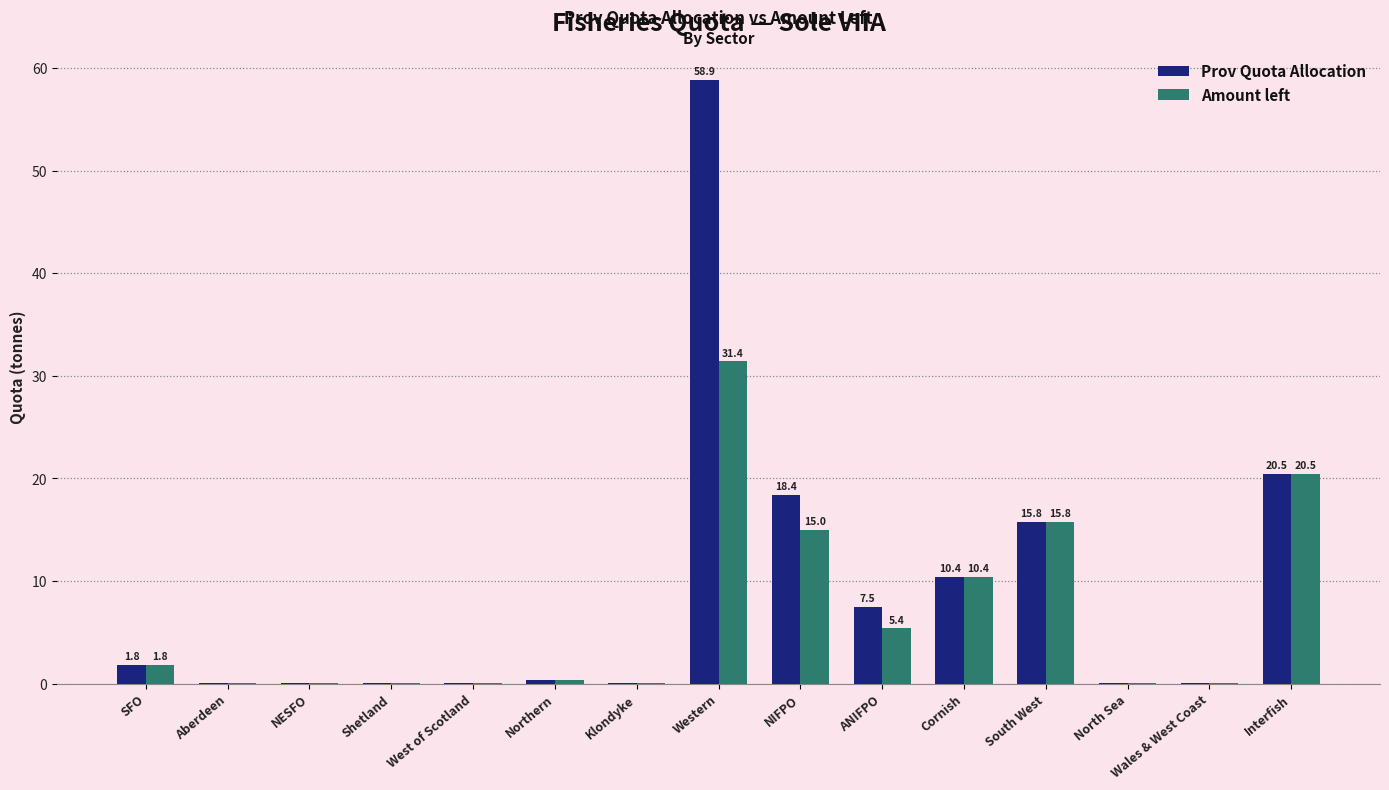

The Amount left series shows 33.0 at Interfish. True or false?

False